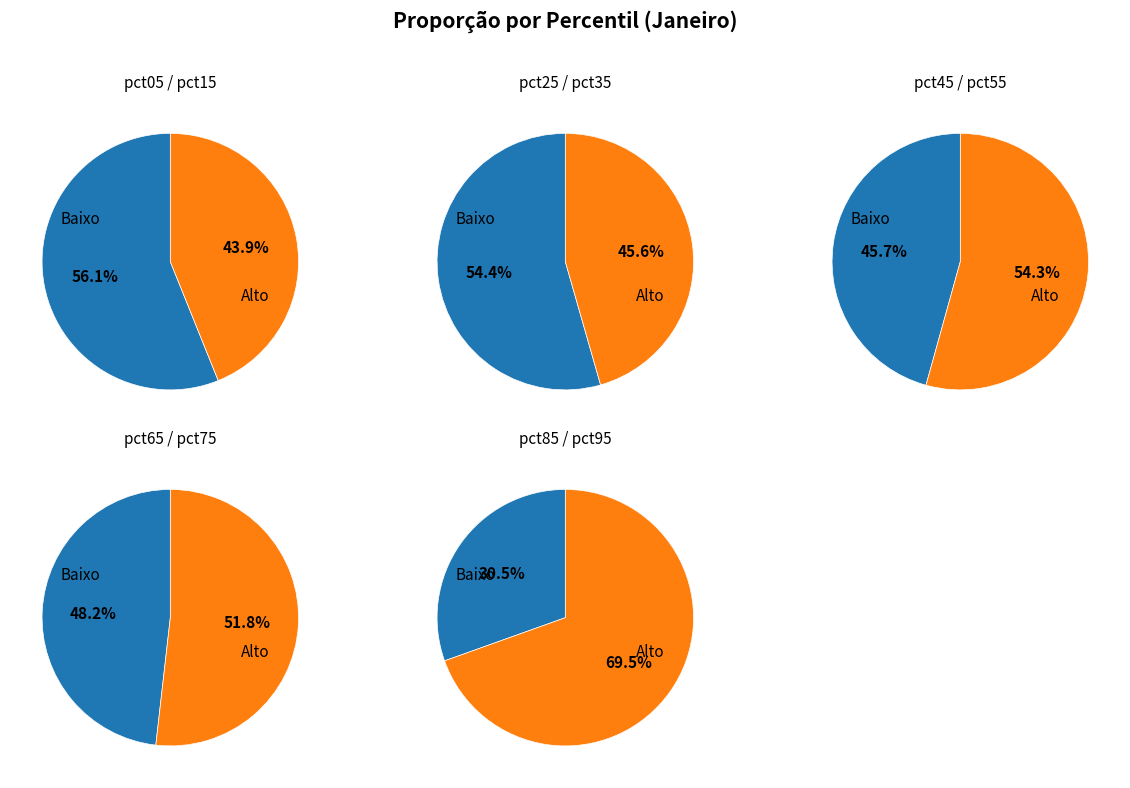

Count the number of slices in the pie.

10